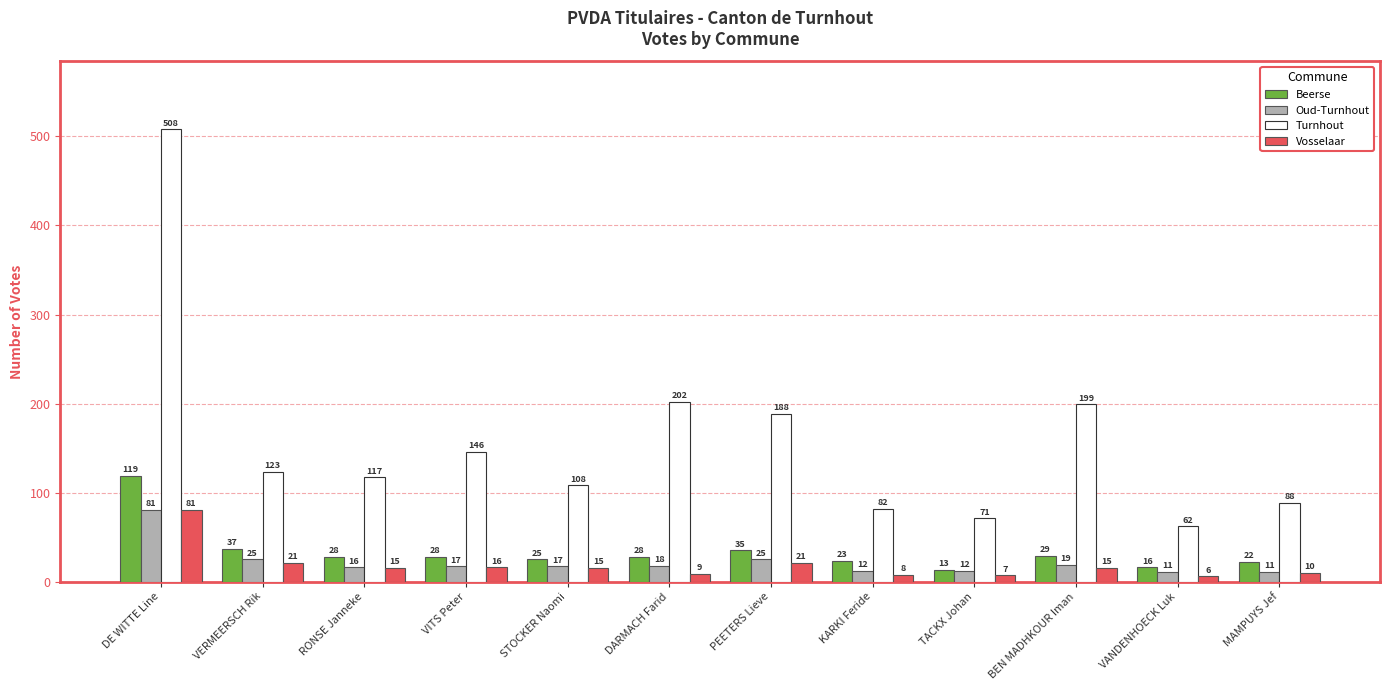

Reading left to right, extract all data points from this chart.

Beerse: 119	37	28	28	25	28	35	23	13	29	16	22
Oud-Turnhout: 81	25	16	17	17	18	25	12	12	19	11	11
Turnhout: 508	123	117	146	108	202	188	82	71	199	62	88
Vosselaar: 81	21	15	16	15	9	21	8	7	15	6	10